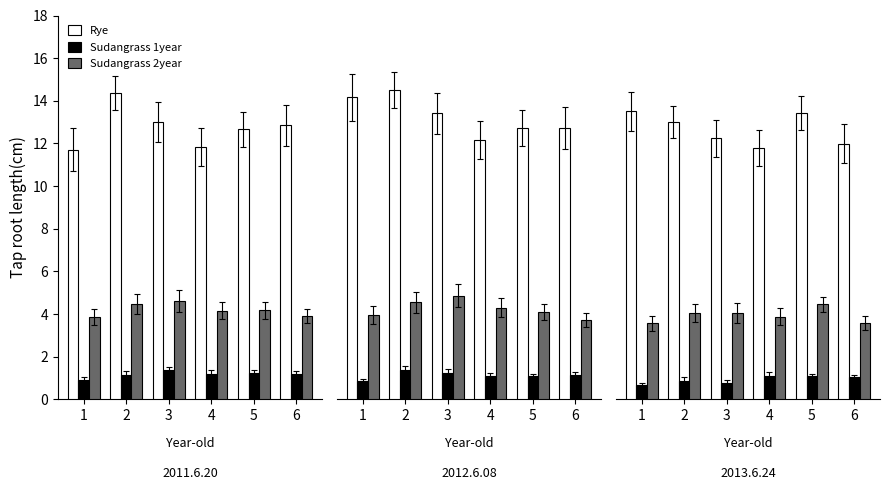

True or false: Sudangrass 2year has a value of 3.9 at 4.

True